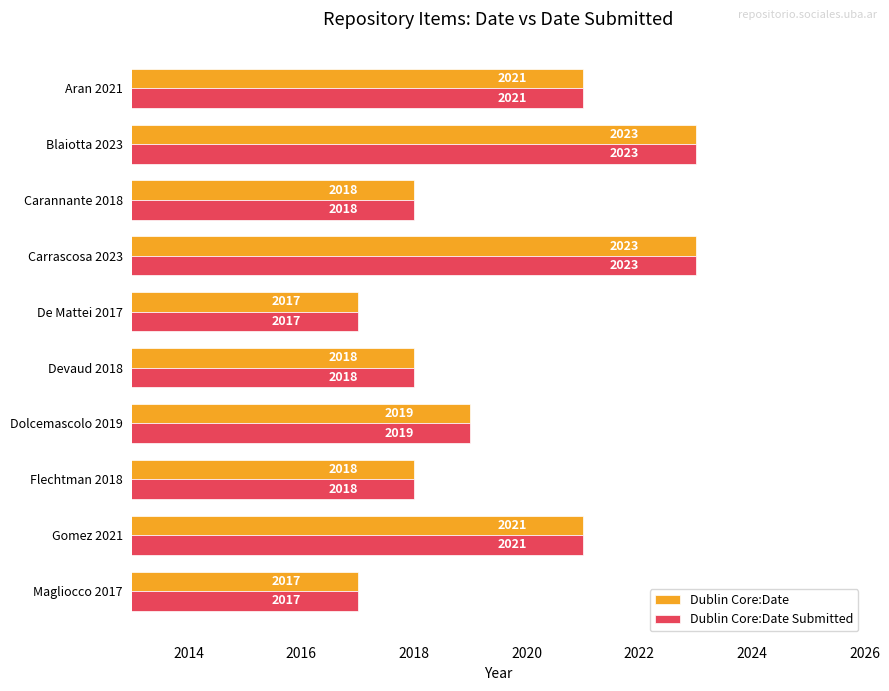

True or false: Dublin Core:Date Submitted has a value of 2018 at Devaud 2018.

True